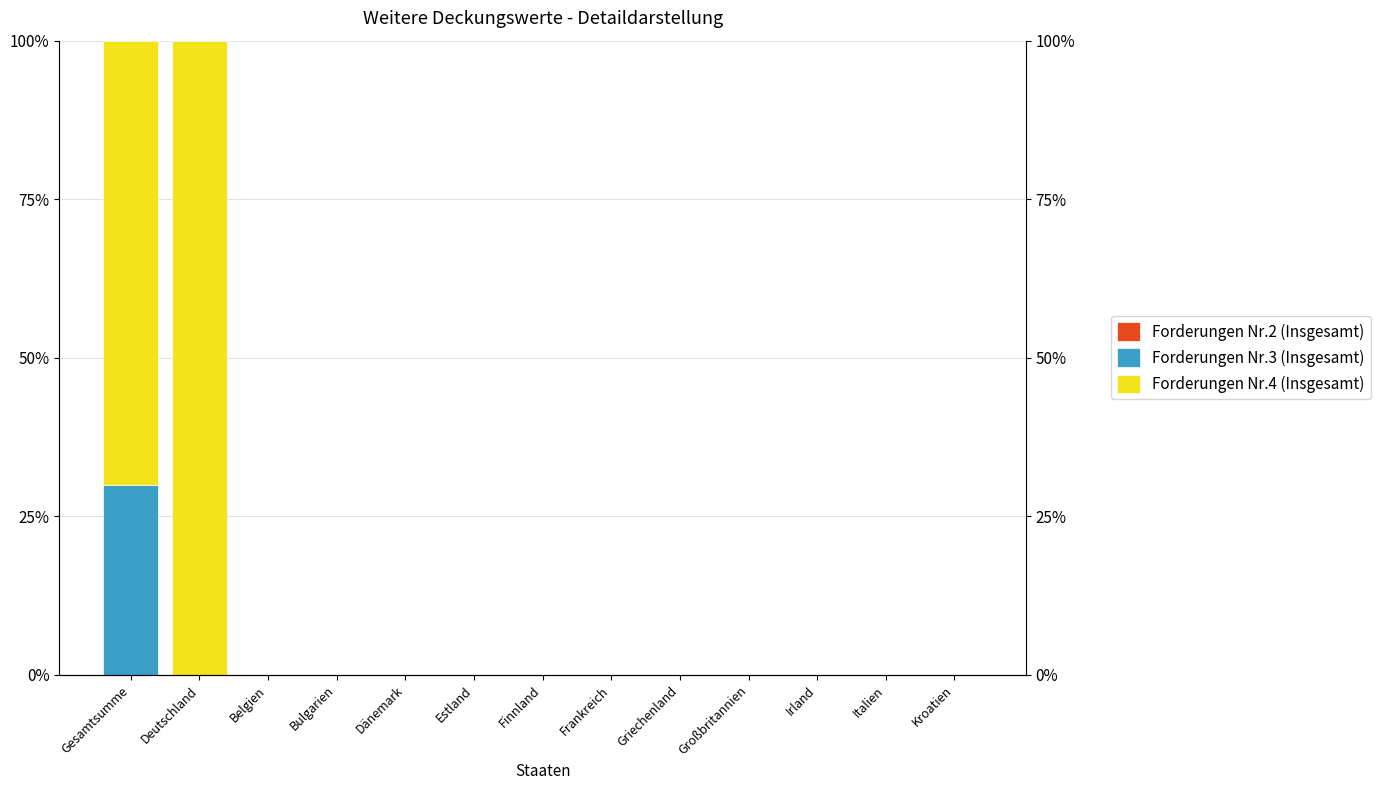

List the labels in order of Forderungen Nr.2 (Insgesamt) value, smallest first.

Gesamtsumme, Deutschland, Belgien, Bulgarien, Dänemark, Estland, Finnland, Frankreich, Griechenland, Großbritannien, Irland, Italien, Kroatien